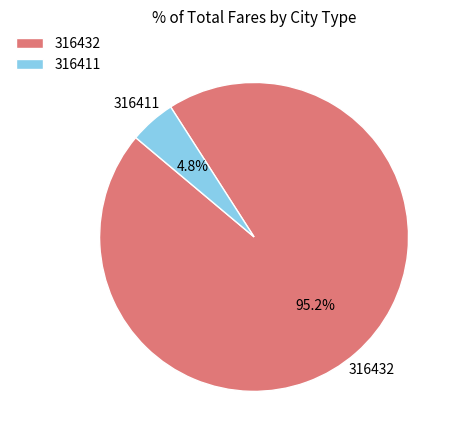

To the nearest percent, what is the average slice percentage?

50%